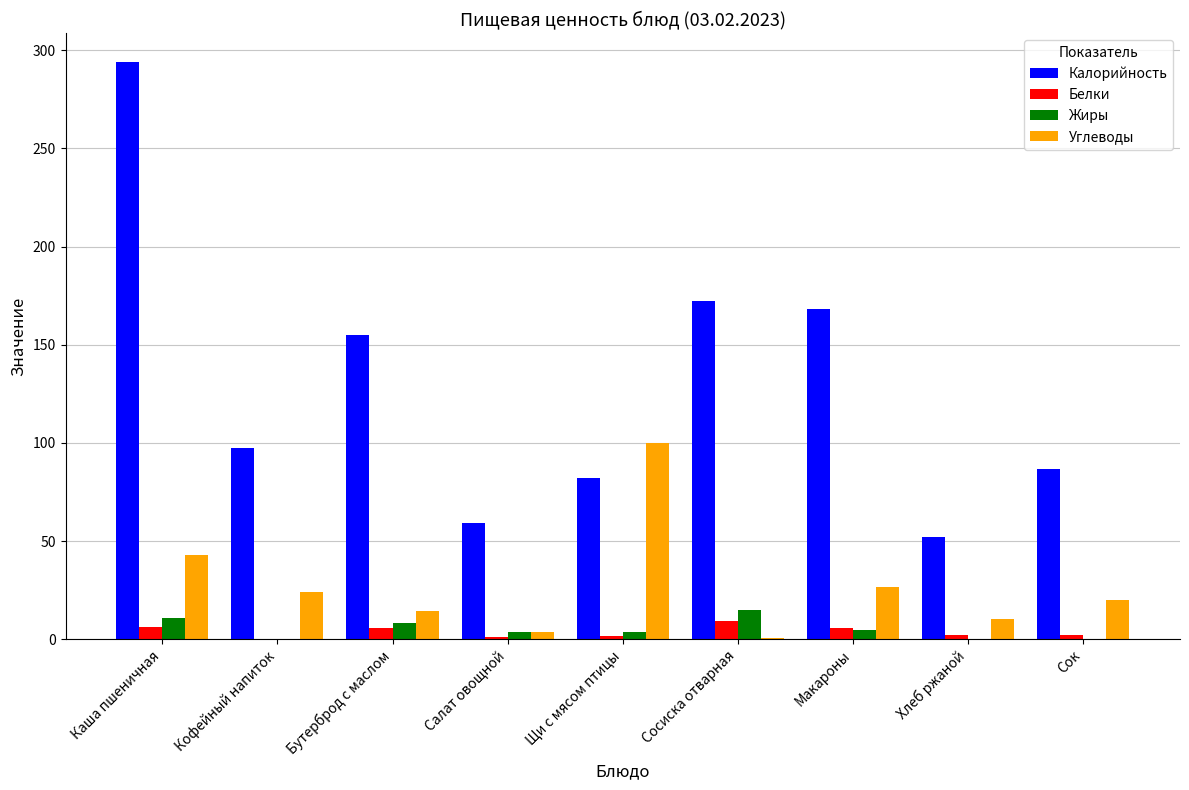

Is it true that Углеводы equals 23.9 at Кофейный напиток?

True